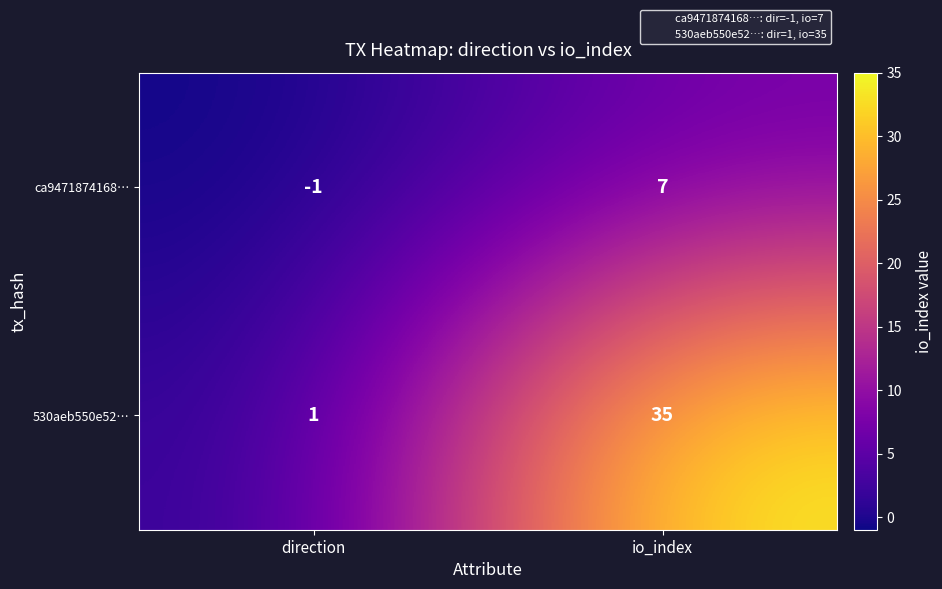

Is the value of ca9471874168… at io_index greater than the value of 530aeb550e52… at direction?

Yes